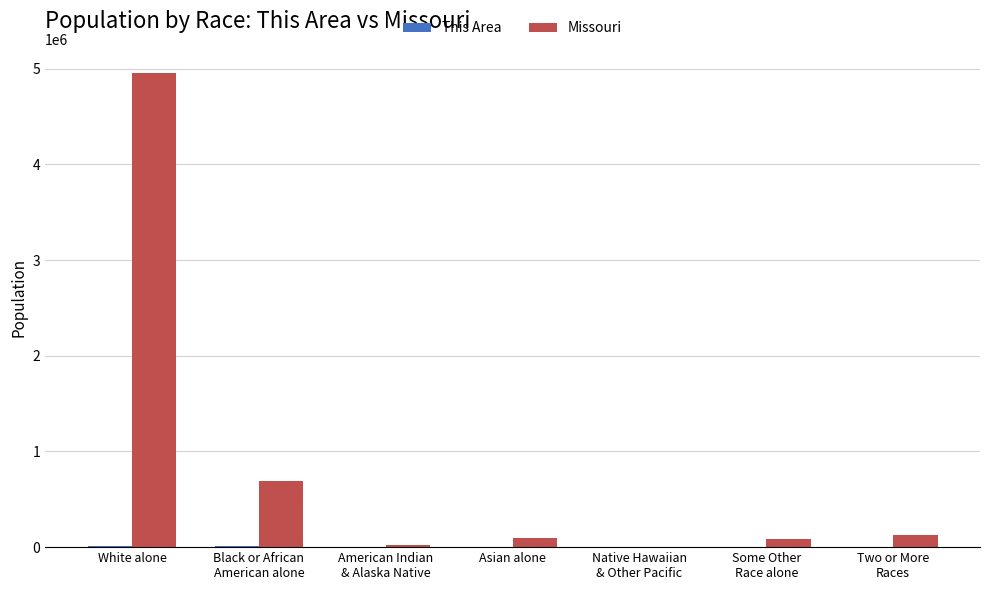

At which category does the chart reach its peak across all series?

White alone